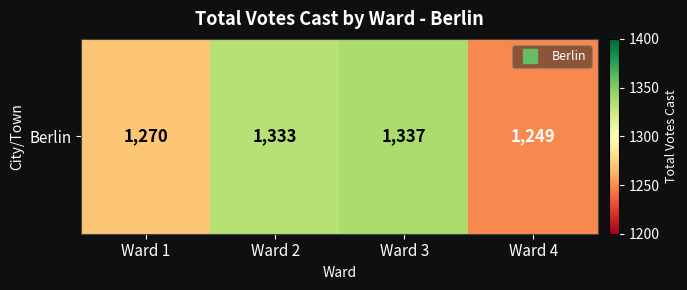

What is the minimum value shown in the chart?

1249